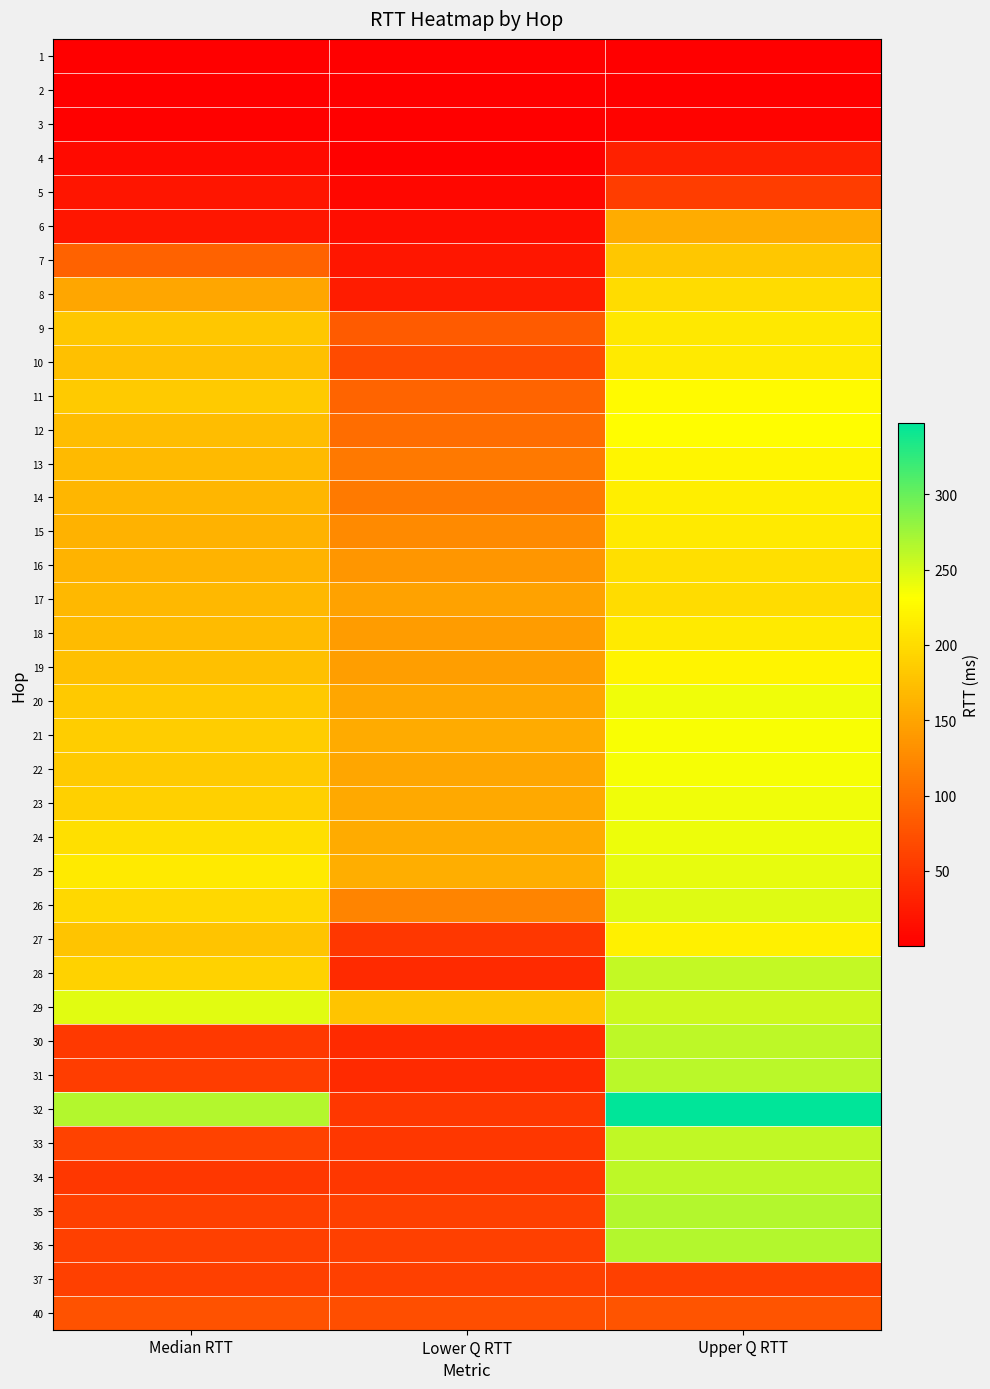

Which has a higher value, Upper Q RTT or Lower Q RTT?

Upper Q RTT